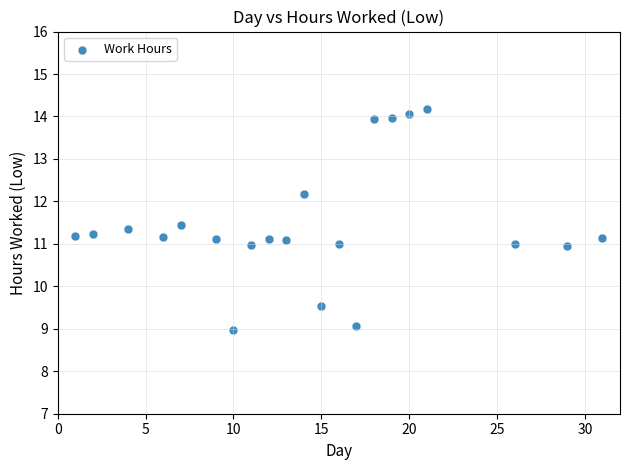

What is the range of Y values (max minus min)?

5.2